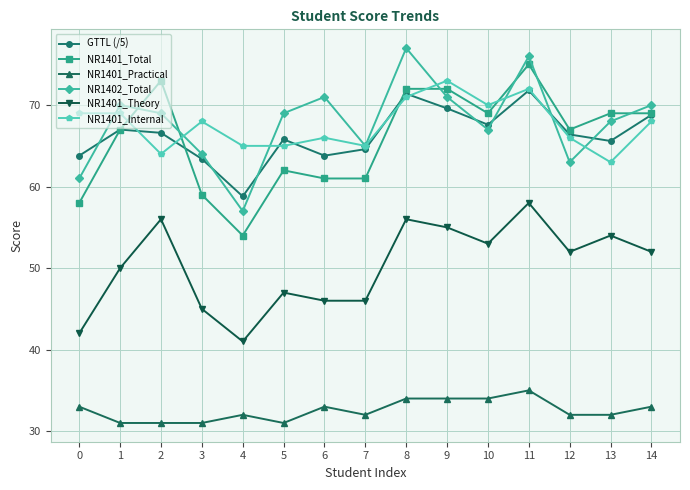

At which category does GTTL (/5) reach its first local valley?

4